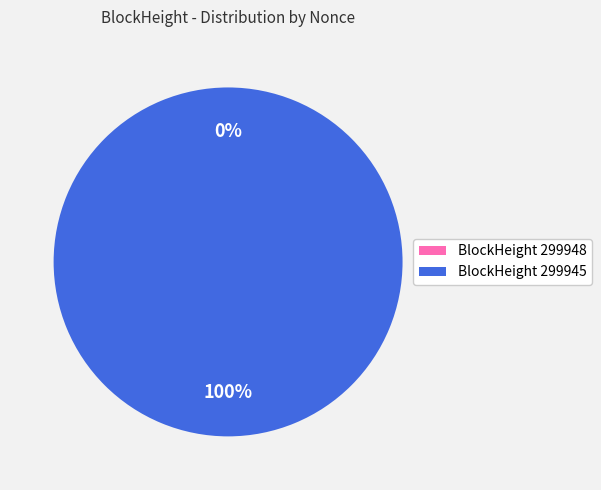

Does 299948 represent more than half of the total?

No